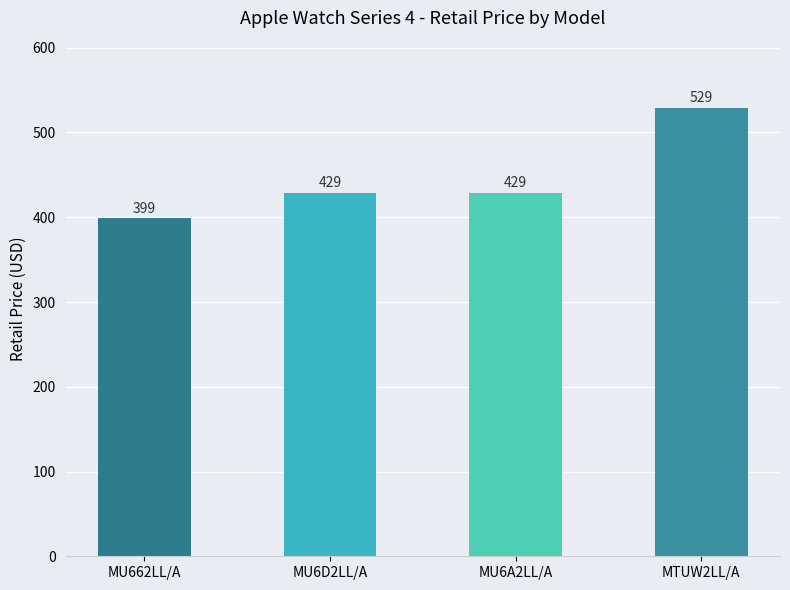

How many distinct data groups are displayed?

1